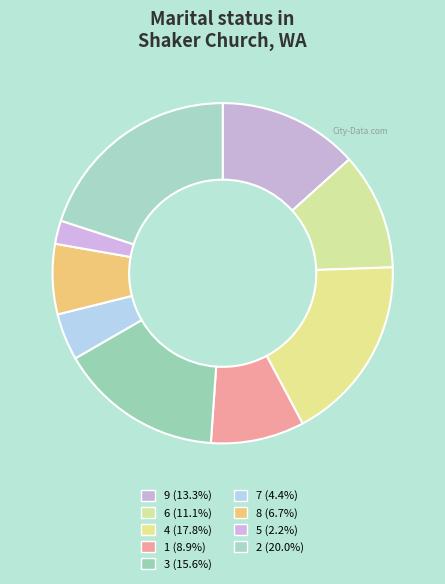

Is there a majority slice in this chart?

No